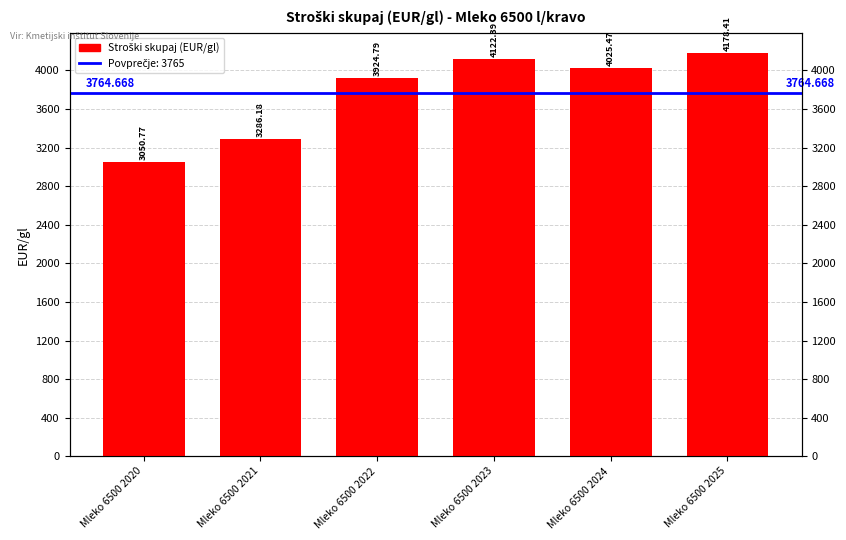

True or false: the data shows 2471.7 at Mleko 6500 2024.

False